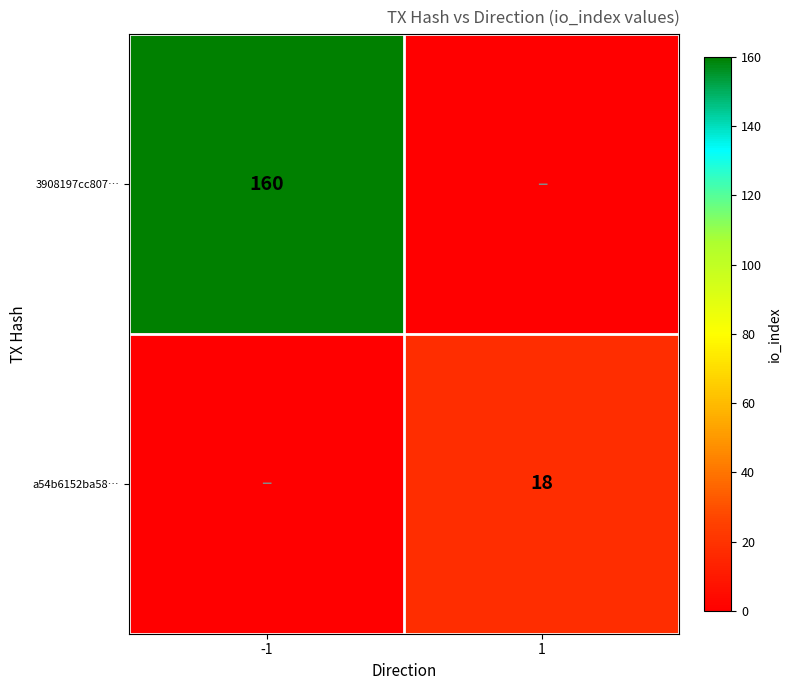

True or false: 3908197cc807… has a value of 66 at -1.

False